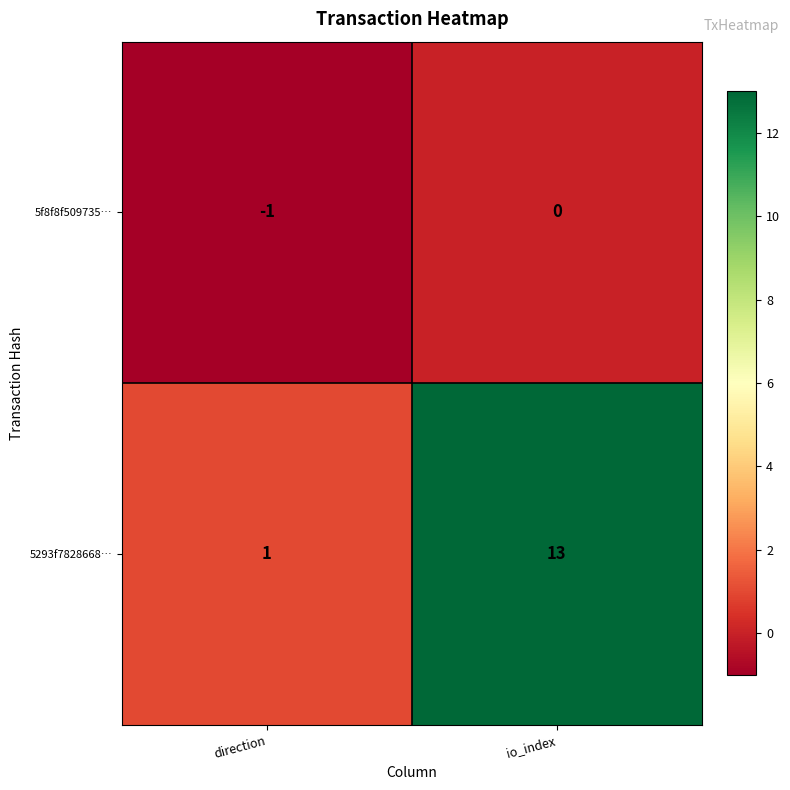

Rank the series at io_index from lowest to highest value.

5f8f8f509735…, 5293f7828668…